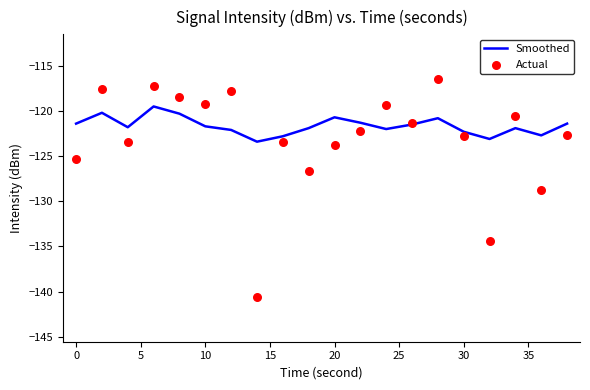

What is the minimum value for Smoothed?

-123.4